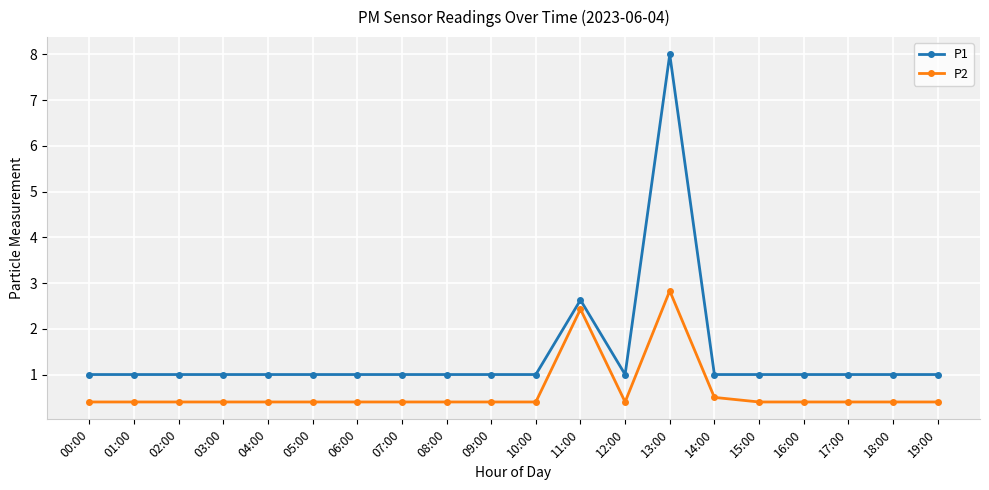

What are all the series names shown in the legend?

P1, P2